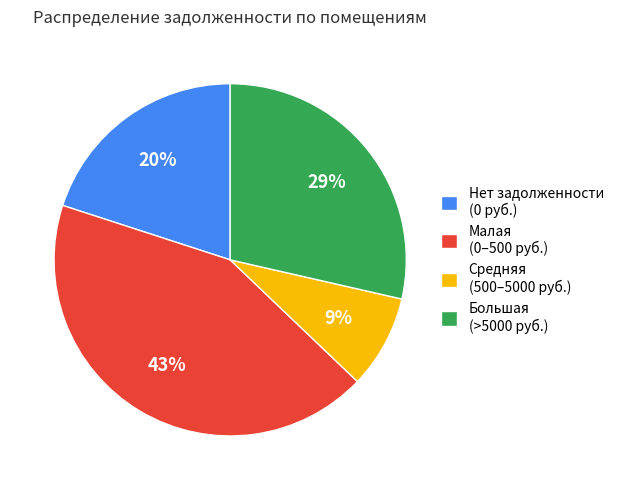

Is it true that Нет задолженности (0 руб.) is 8% of the pie?

False